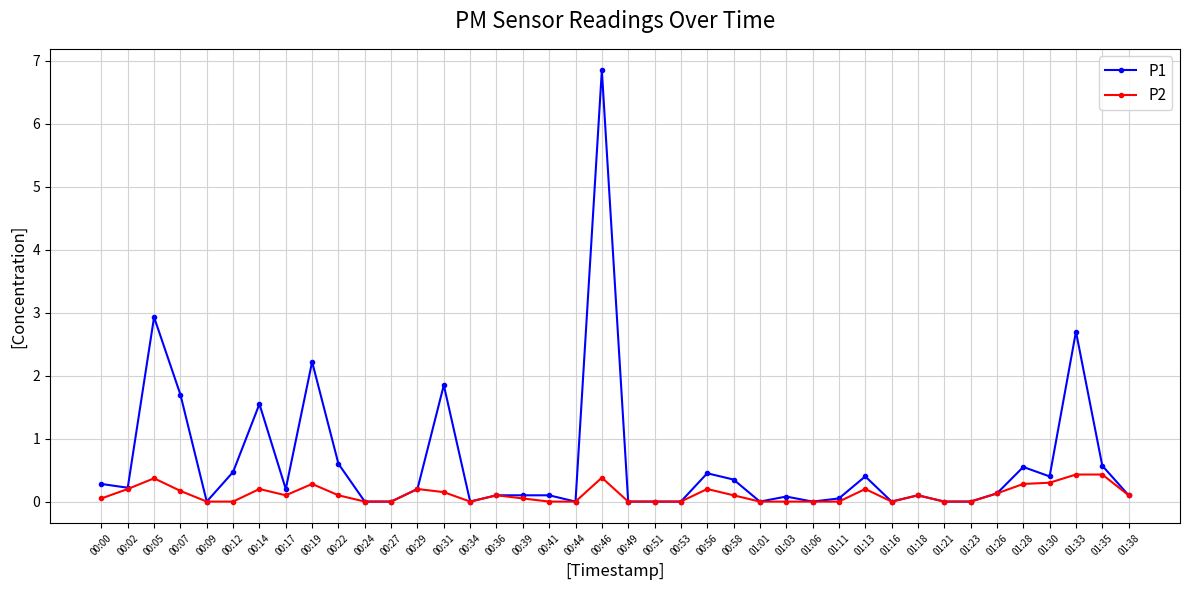

List the series in order of their peak value, highest first.

P1, P2